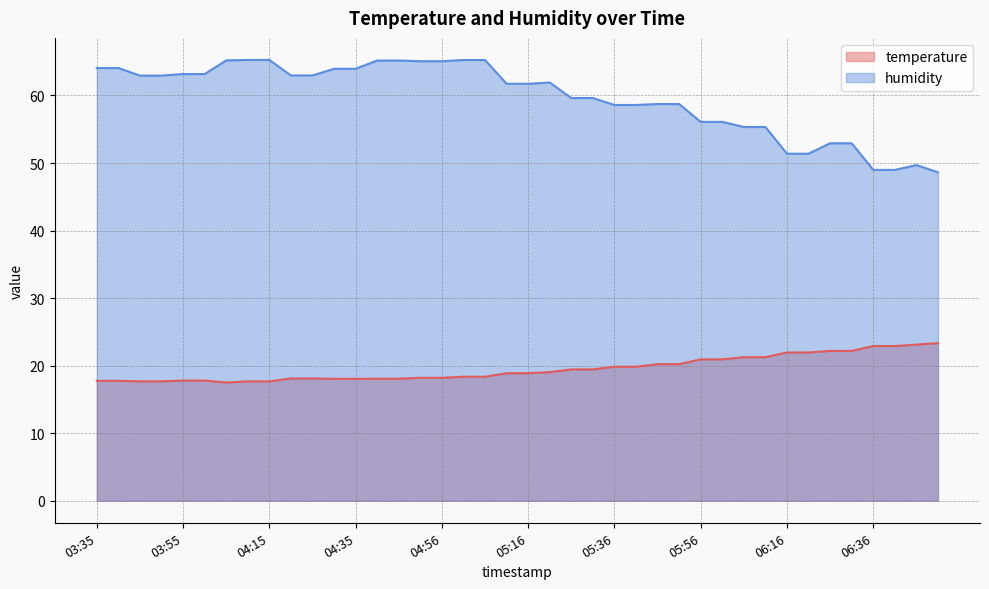

Which series has the largest total across all categories?

humidity